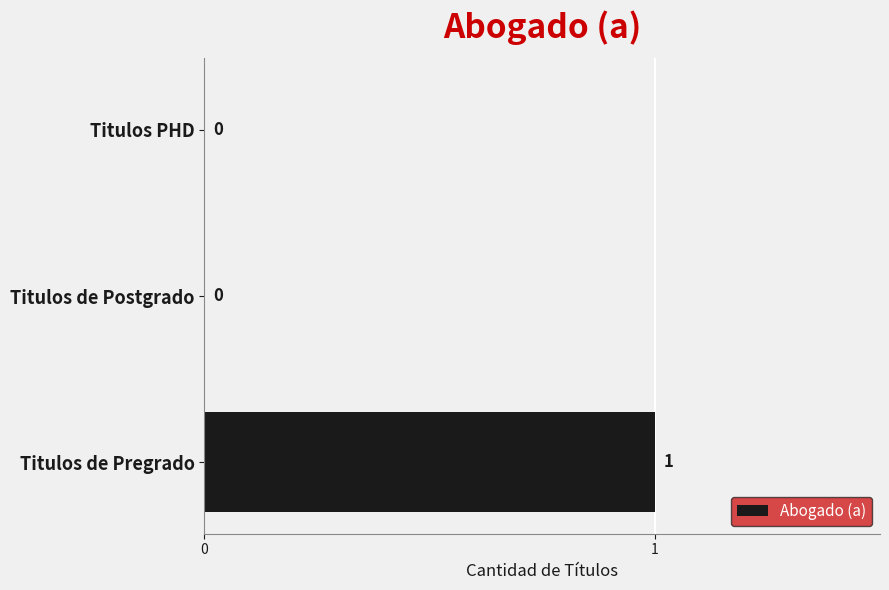

Is it true that the value at Titulos PHD is 0?

True